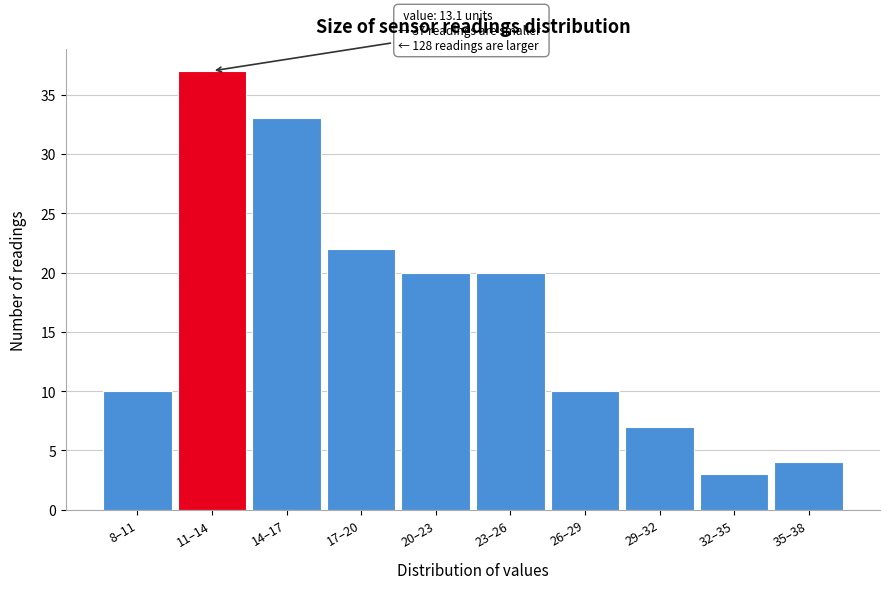

Reading right to left, transcribe all the data shown in this chart.

4	3	7	10	20	20	22	33	37	10